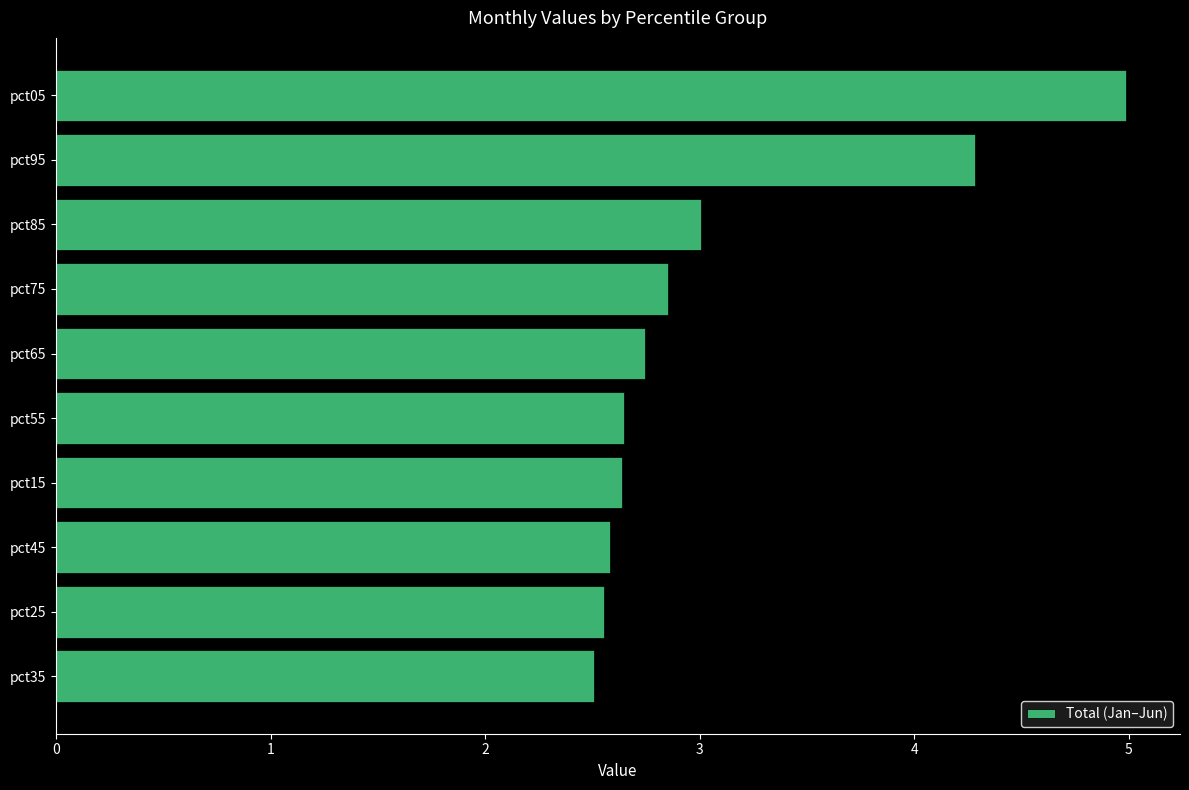

Read the value at pct95.

4.3